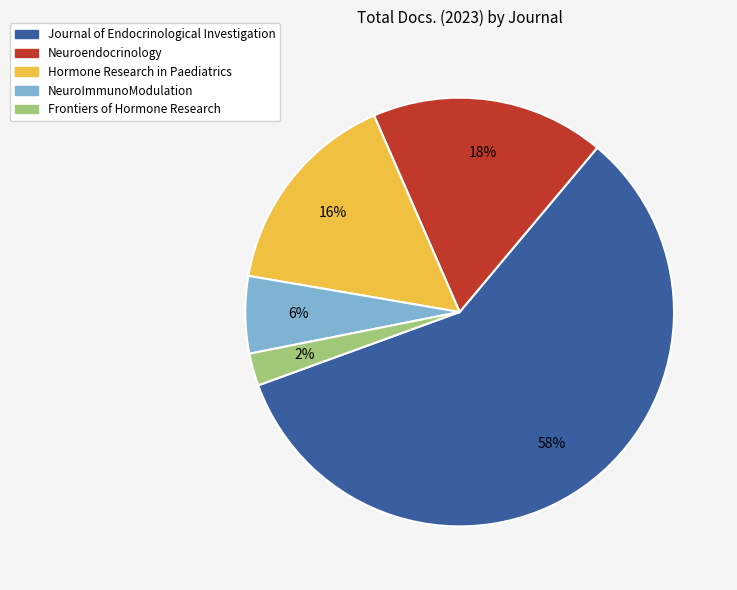

What percentage is the Neuroendocrinology slice, to the nearest percent?

18%